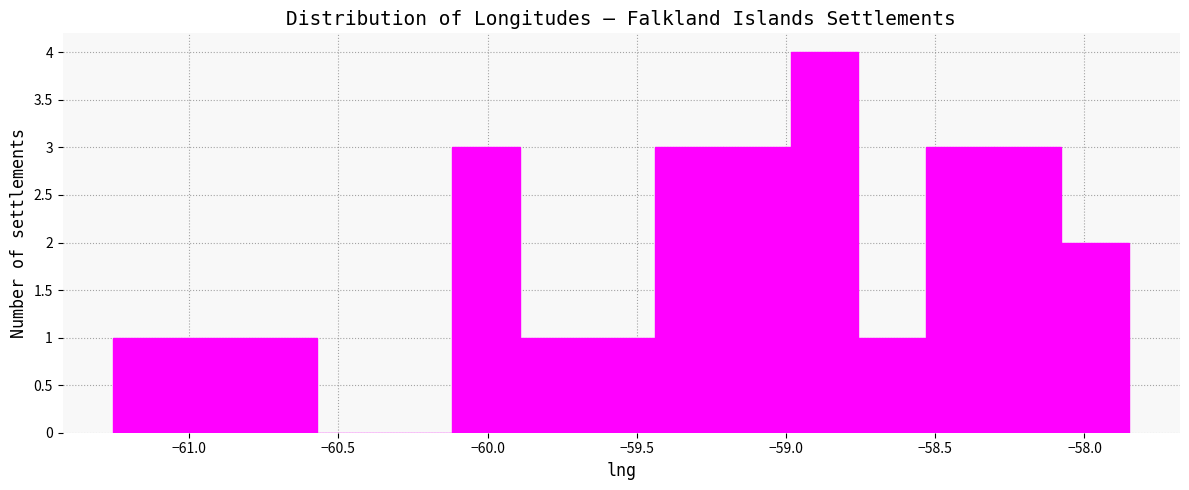

Reading left to right, list every bar in this chart as the range it spans on the x-axis followed by its height. Neither the bar edges nor the heights are printed on the chart, so give them approximately, as read against the axes.

-61.25 to -61.05: 1
-61.05 to -60.80: 1
-60.80 to -60.55: 1
-60.55 to -60.35: 0
-60.35 to -60.10: 0
-60.10 to -59.90: 3
-59.90 to -59.65: 1
-59.65 to -59.45: 1
-59.45 to -59.20: 3
-59.20 to -59.00: 3
-59.00 to -58.75: 4
-58.75 to -58.55: 1
-58.55 to -58.30: 3
-58.30 to -58.10: 3
-58.10 to -57.85: 2